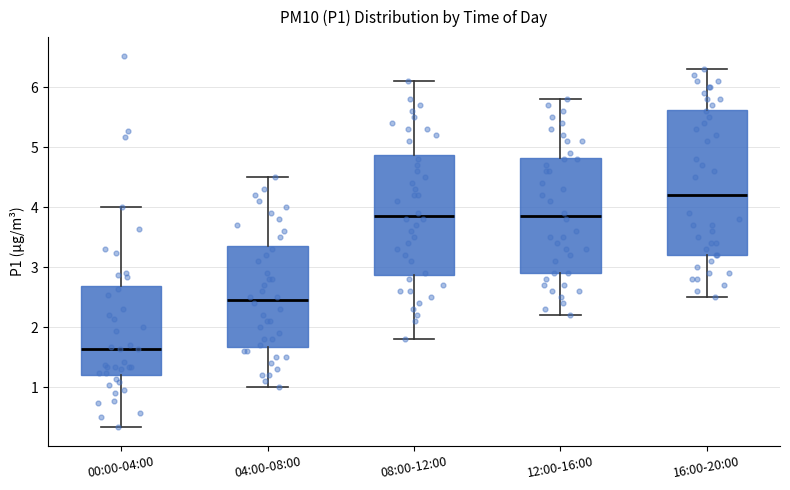

Where is the lower edge of the box for 16:00-20:00 on the y-axis? The values are not printed on the chart, so give them approximately, as read against the axis.

3.2